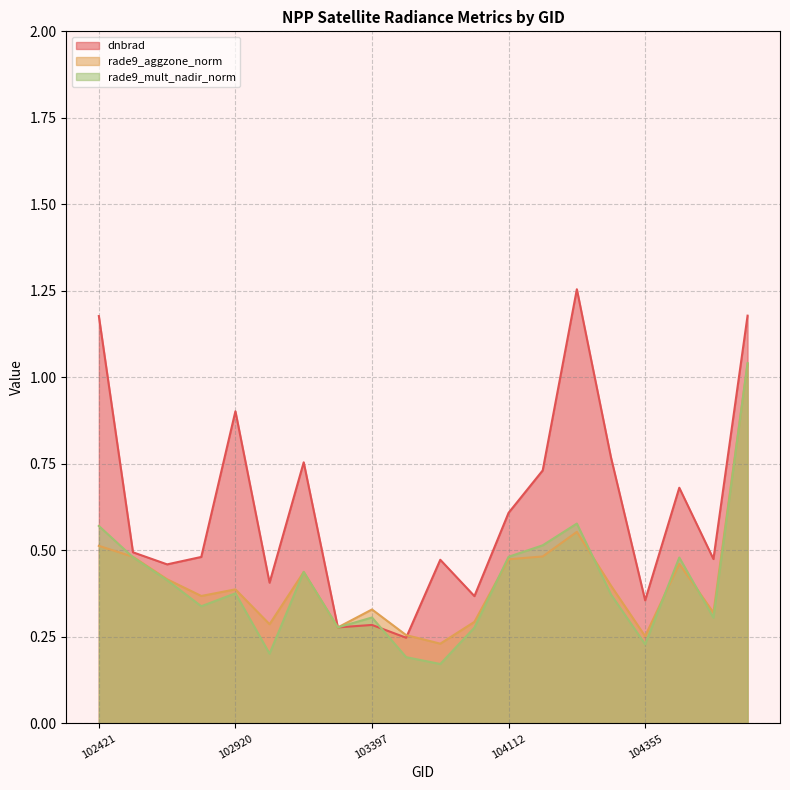

At which category does the chart reach its minimum across all series?

103524